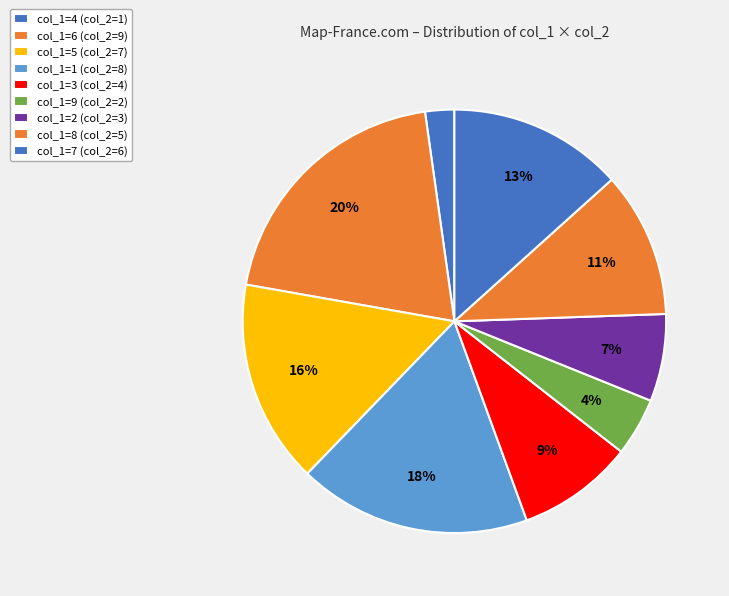

How many segments does this pie chart have?

9